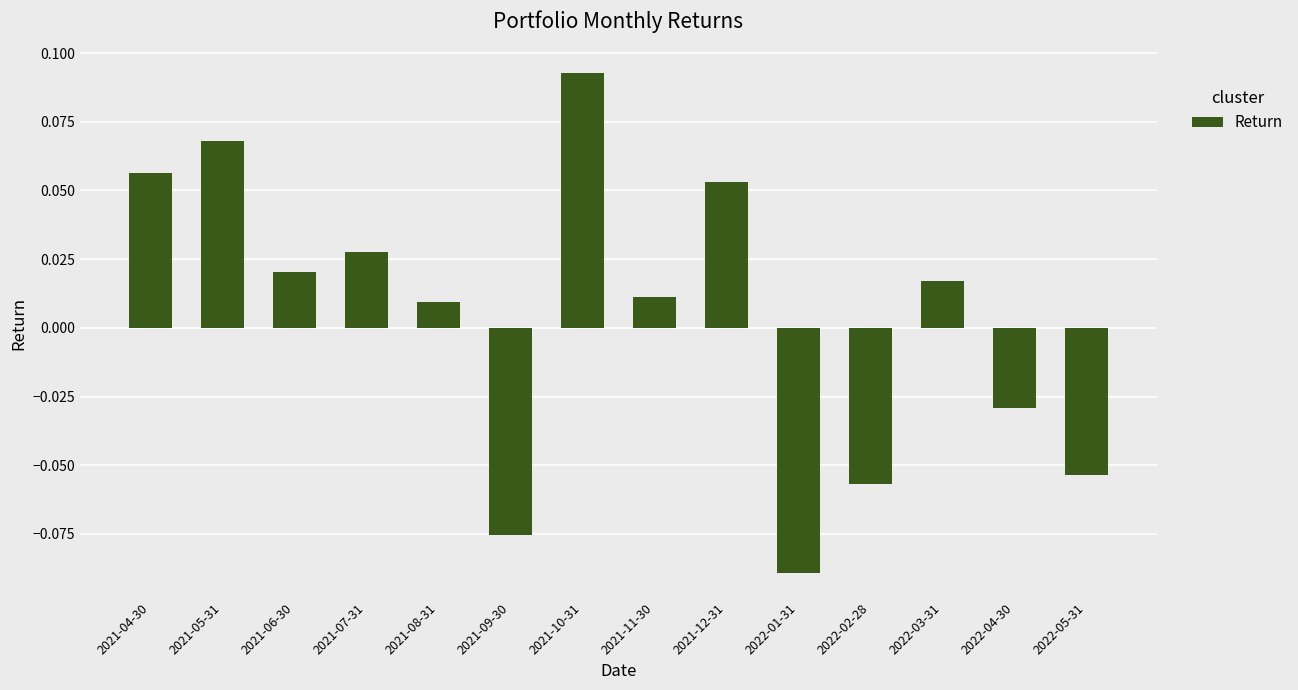

How many values are below 0?

5